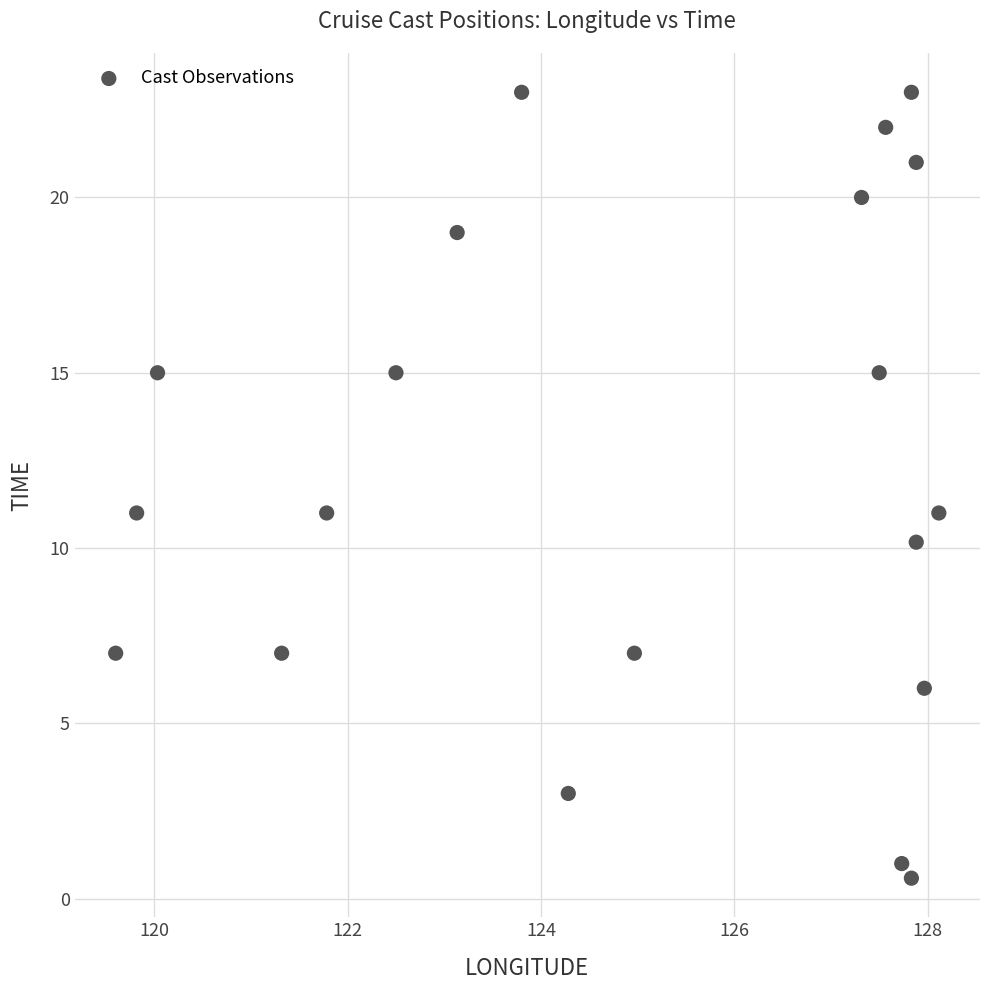

What is the range of Y values (max minus min)?

22.4